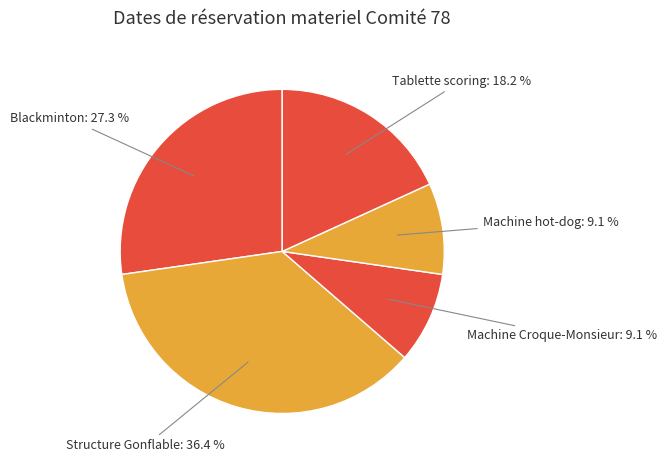

How many slices are in this pie chart?

5